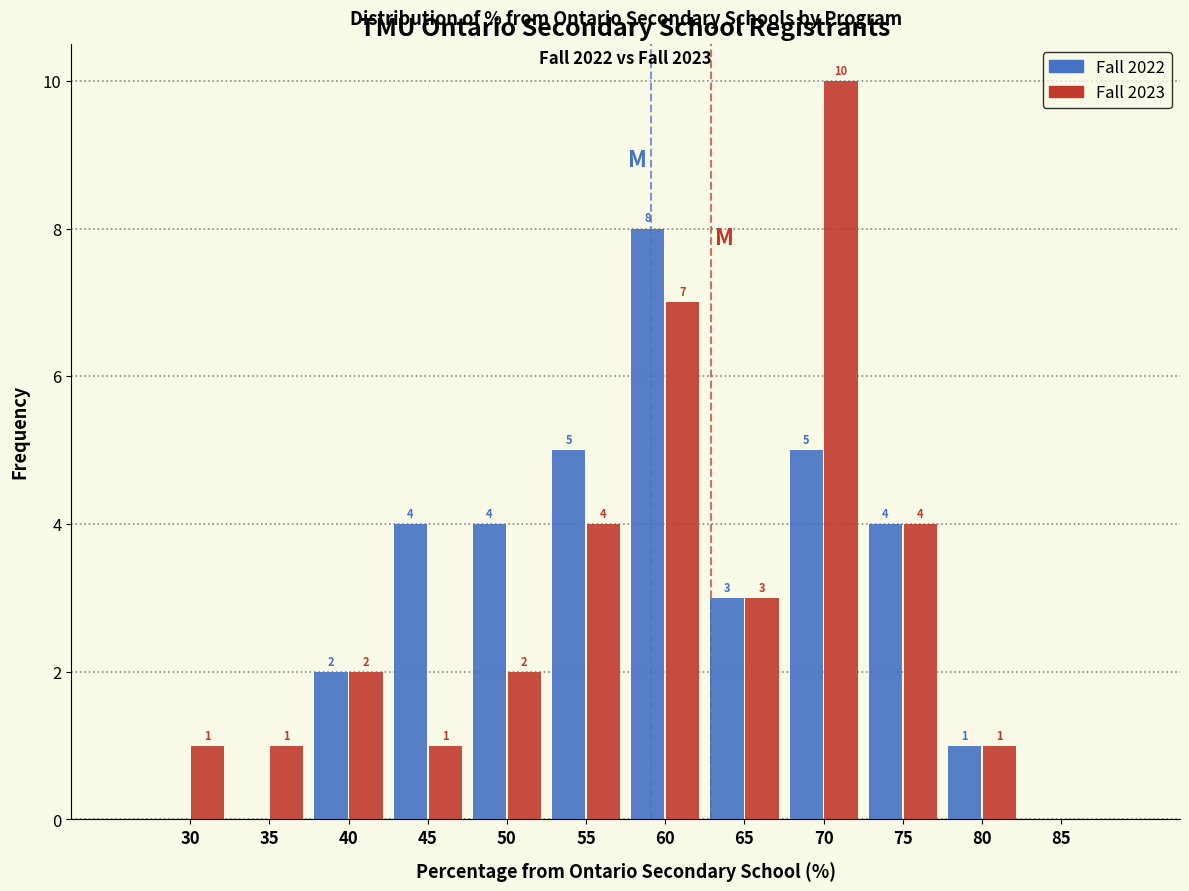

Reading right to left, extract all data points from this chart.

Fall 2022: 85=0	80=1	75=4	70=5	65=3	60=8	55=5	50=4	45=4	40=2	35=0	30=0
Fall 2023: 85=0	80=1	75=4	70=10	65=3	60=7	55=4	50=2	45=1	40=2	35=1	30=1